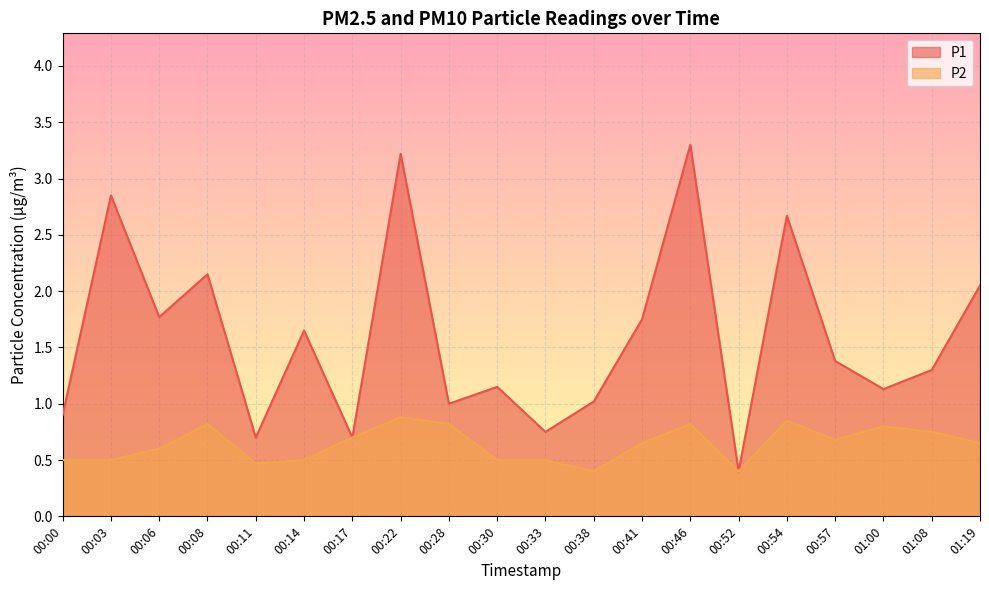

Reading left to right, list all the values displayed in this chart.

P1: 00:00=0.9	00:03=2.9	00:06=1.8	00:08=2.1	00:11=0.7	00:14=1.6	00:17=0.7	00:22=3.2	00:28=1.0	00:30=1.1	00:33=0.8	00:38=1.0	00:41=1.8	00:46=3.3	00:52=0.4	00:54=2.7	00:57=1.4	01:00=1.1	01:08=1.3	01:19=2.0
P2: 00:00=0.5	00:03=0.5	00:06=0.6	00:08=0.8	00:11=0.5	00:14=0.5	00:17=0.7	00:22=0.9	00:28=0.8	00:30=0.5	00:33=0.5	00:38=0.4	00:41=0.7	00:46=0.8	00:52=0.4	00:54=0.8	00:57=0.7	01:00=0.8	01:08=0.8	01:19=0.7